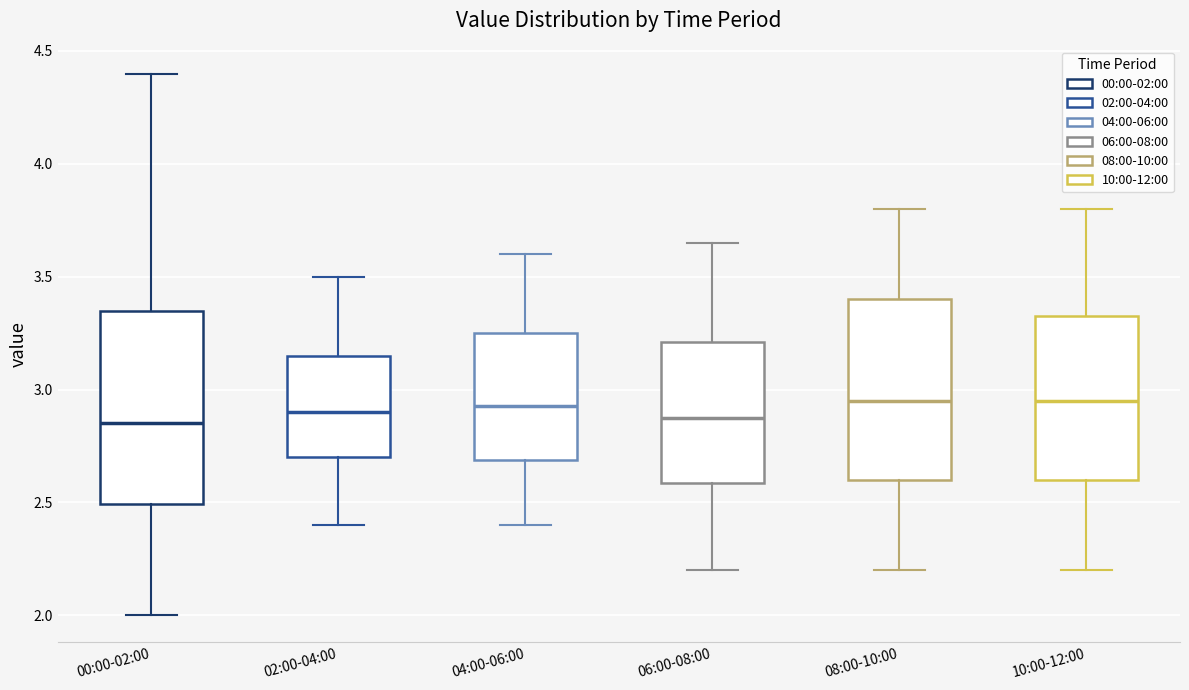

Reading left to right, transcribe this box plot: for each box, give where its median line is, the range the box spans, and where its two whiskers end, as read against the y-axis. The values are not printed on the chart, so give them approximately, as read against the axis.

00:00-02:00: median 2.85, box 2.50 to 3.35, whiskers 2.00 to 4.40
02:00-04:00: median 2.90, box 2.70 to 3.15, whiskers 2.40 to 3.50
04:00-06:00: median 2.95, box 2.70 to 3.25, whiskers 2.40 to 3.60
06:00-08:00: median 2.90, box 2.60 to 3.20, whiskers 2.20 to 3.65
08:00-10:00: median 2.95, box 2.60 to 3.40, whiskers 2.20 to 3.80
10:00-12:00: median 2.95, box 2.60 to 3.35, whiskers 2.20 to 3.80